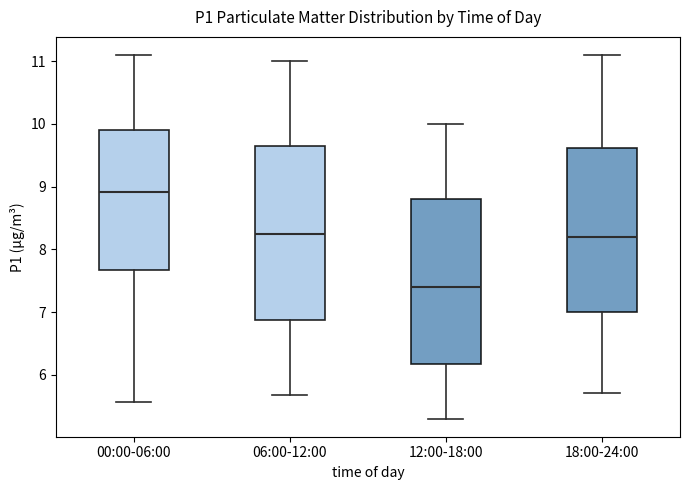

Reading left to right, transcribe this box plot: for each box, give where its median line is, the range the box spans, and where its two whiskers end, as read against the y-axis. The values are not printed on the chart, so give them approximately, as read against the axis.

00:00-06:00: median 8.9, box 7.7 to 9.9, whiskers 5.6 to 11.1
06:00-12:00: median 8.3, box 6.9 to 9.7, whiskers 5.7 to 11.0
12:00-18:00: median 7.4, box 6.2 to 8.8, whiskers 5.3 to 10.0
18:00-24:00: median 8.2, box 7.0 to 9.6, whiskers 5.7 to 11.1